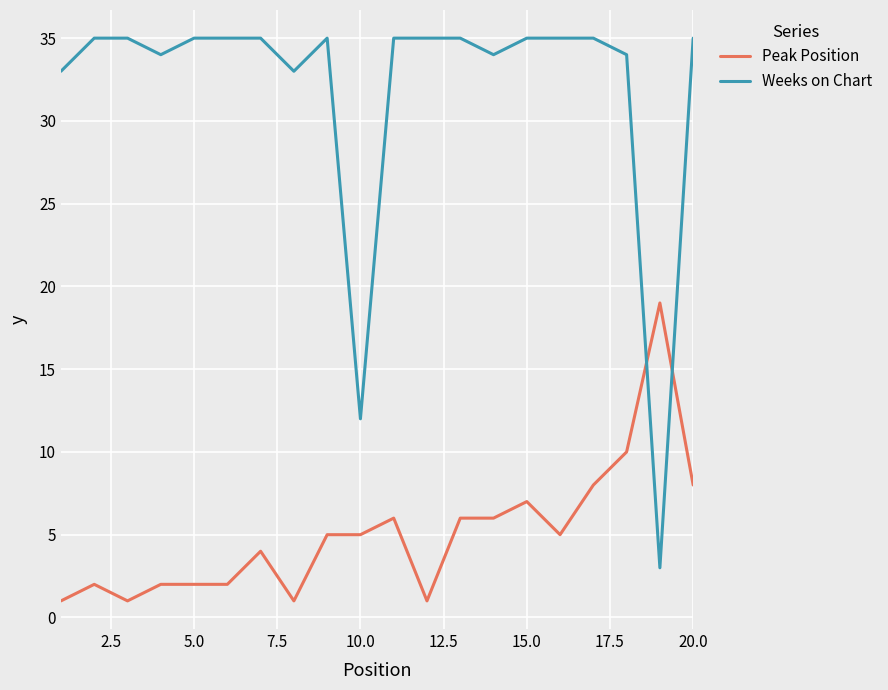

Rank the series by their average value, from highest to lowest.

Weeks on Chart, Peak Position